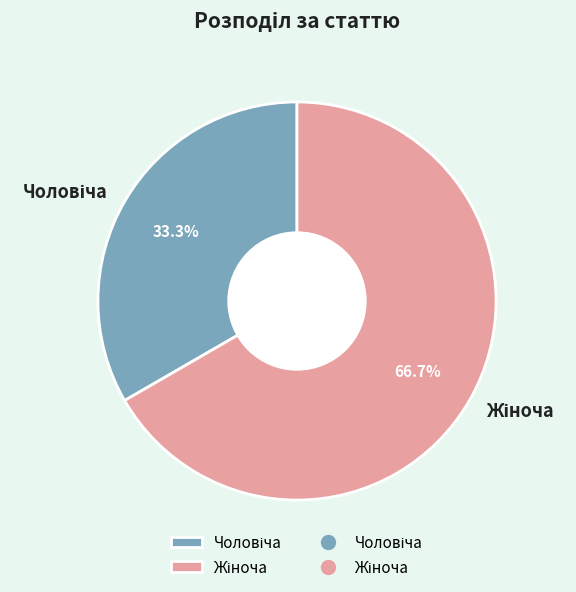

Does any single category account for the majority?

Yes